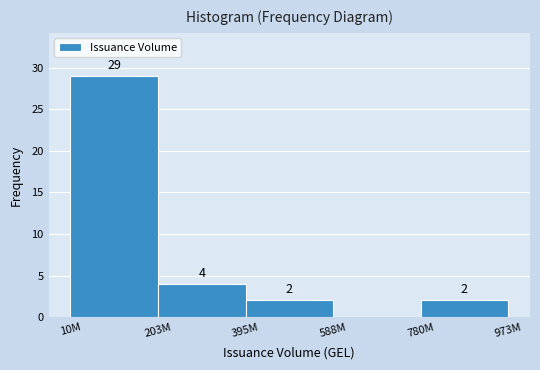

Reading left to right, transcribe all the data shown in this chart.

10M=29	203M=4	395M=2	588M=0	780M=2